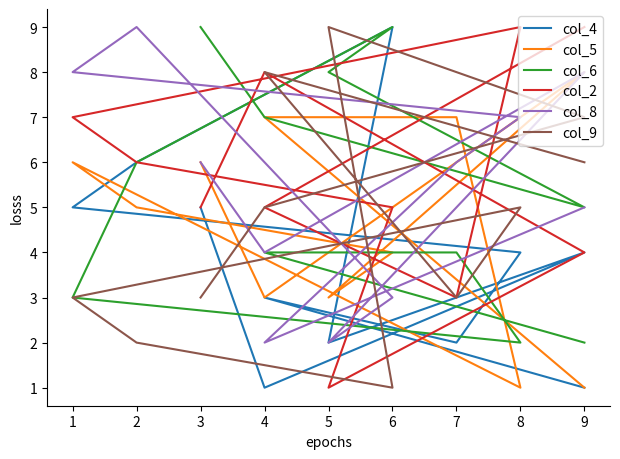

What is the average value of the col_6 series?

5